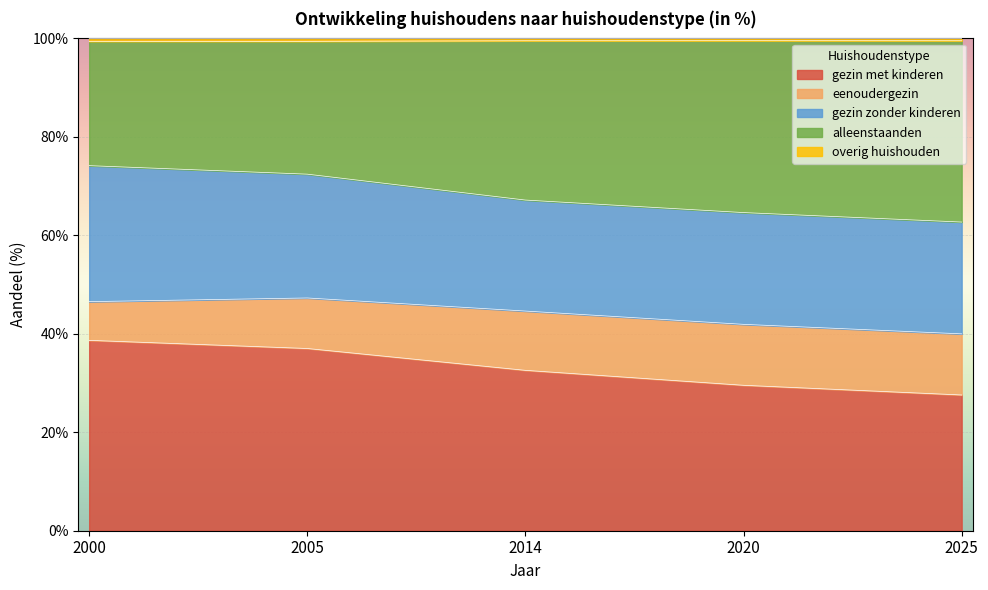

Count the alleenstaanden values in the range 0 to 1.

5